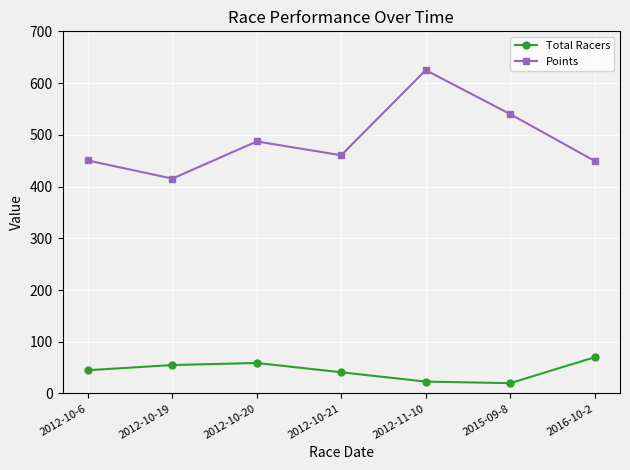

What is the spread (max minus min) of values at 2012-10-19?

360.4